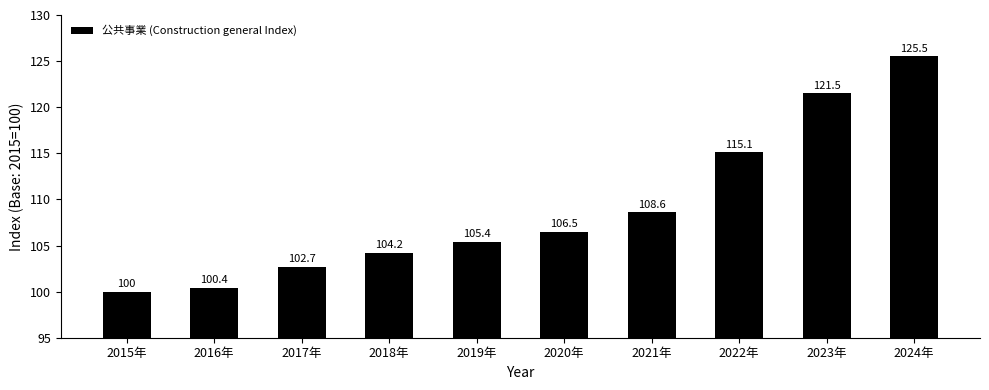

Between 2021年 and 2018年, which is larger?

2021年